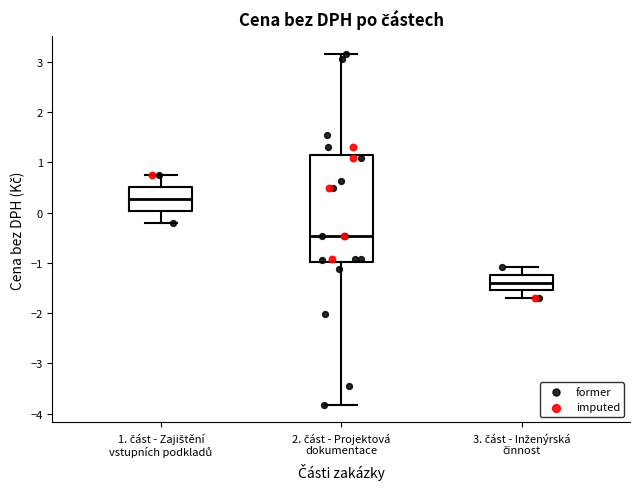

Where is the upper edge of the box for 3. část - Inženýrská činnost on the y-axis? The values are not printed on the chart, so give them approximately, as read against the axis.

-1.2